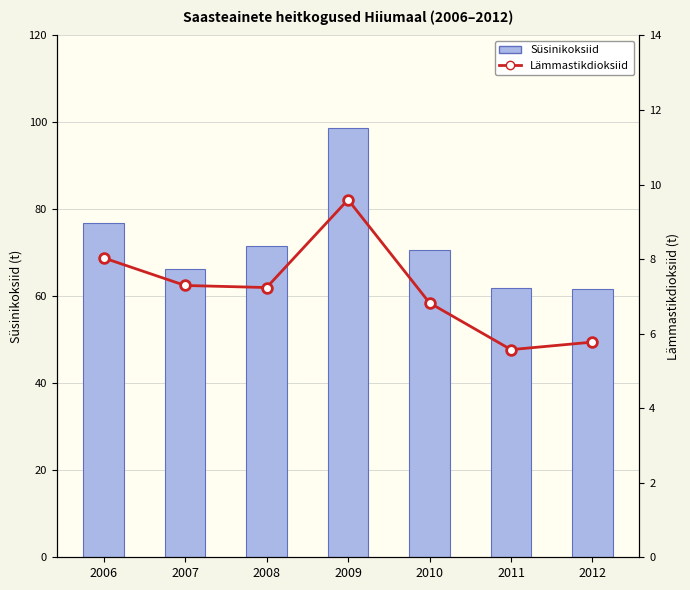

Which series changed the most between 2010 and 2012?

Süsinikoksiid